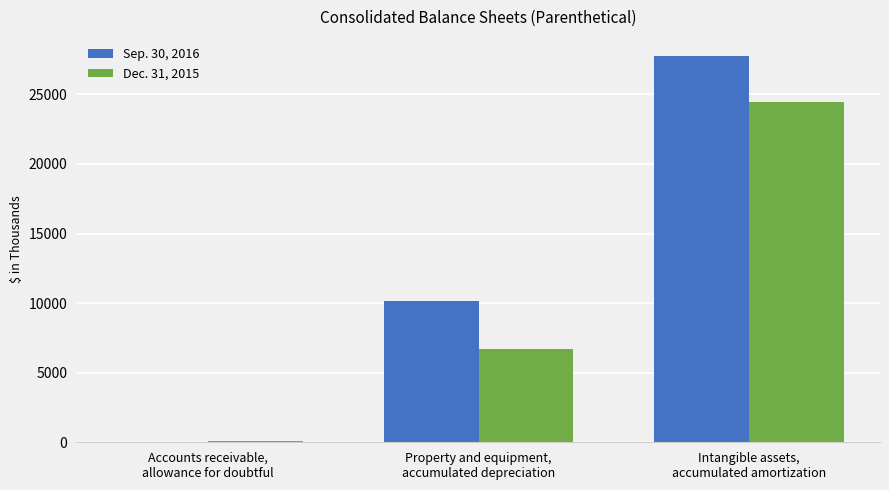

What is the maximum value shown in the chart?

27746